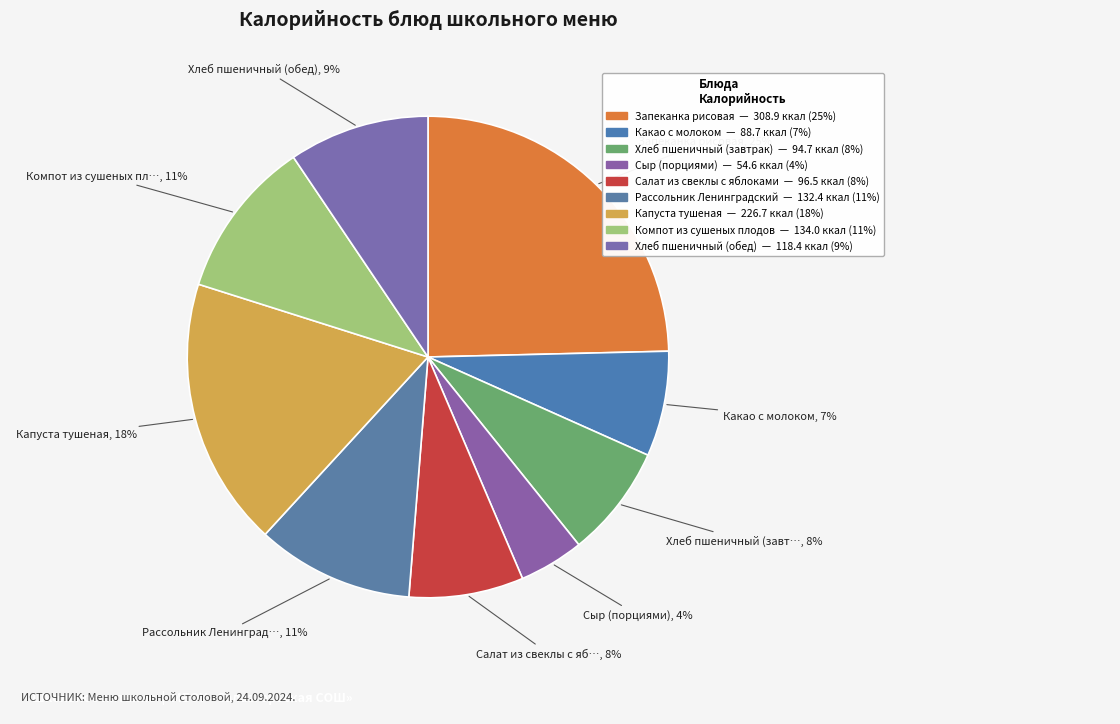

Count the number of slices in the pie.

9